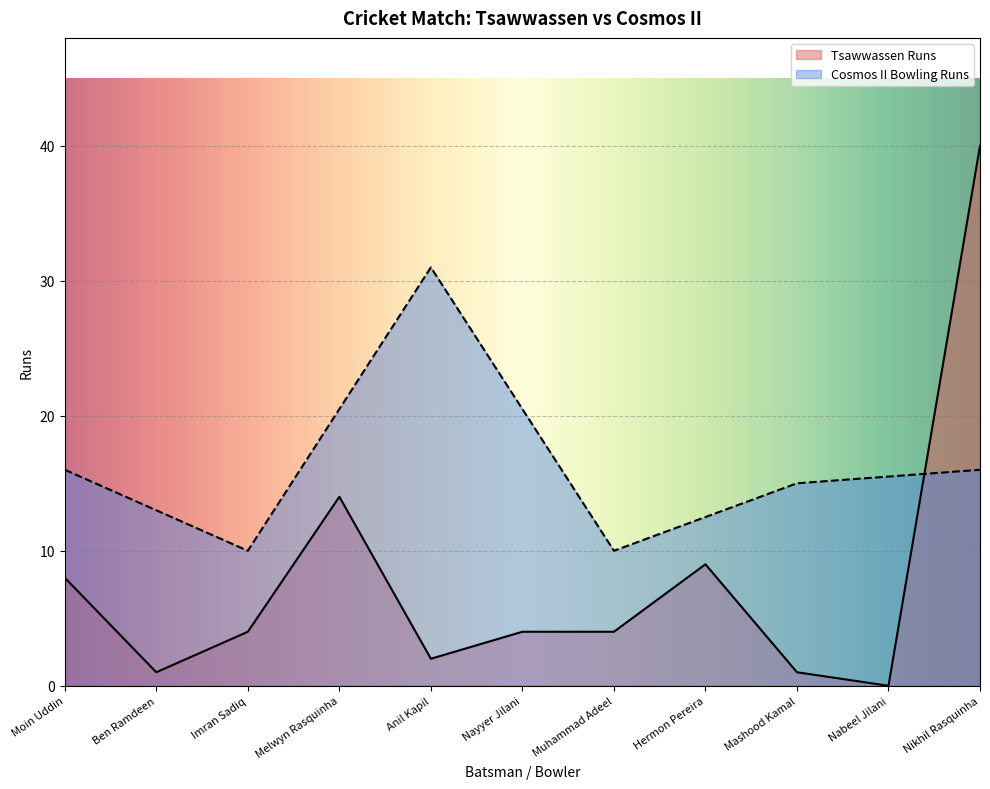

Which has a higher value, Moin Uddin or Hermon Pereira?

Hermon Pereira